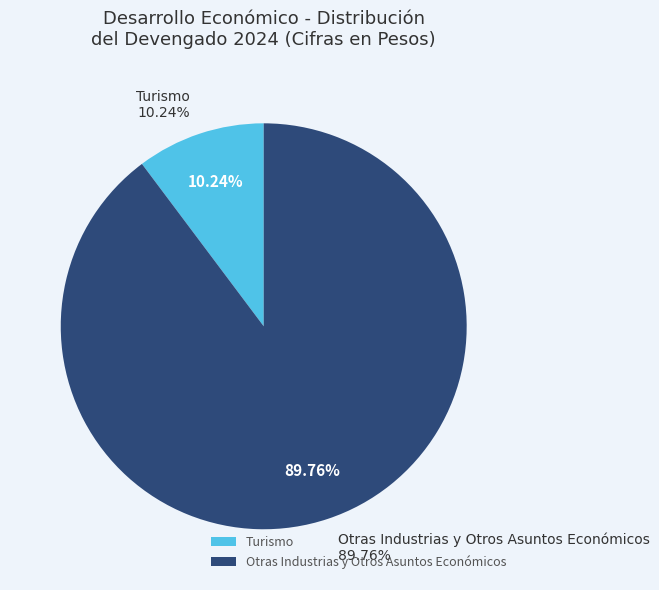

What is the total percentage of Otras Industrias y Otros Asuntos Económicos and Otras no Clasificadas?

89.8%